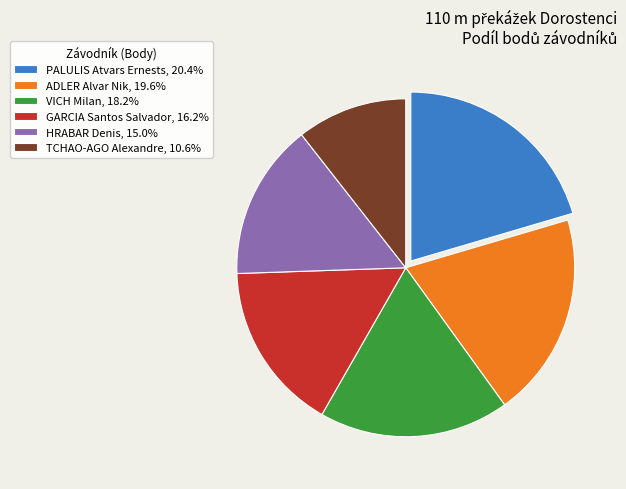

Which slice is the smallest?

TCHAO-AGO Alexandre